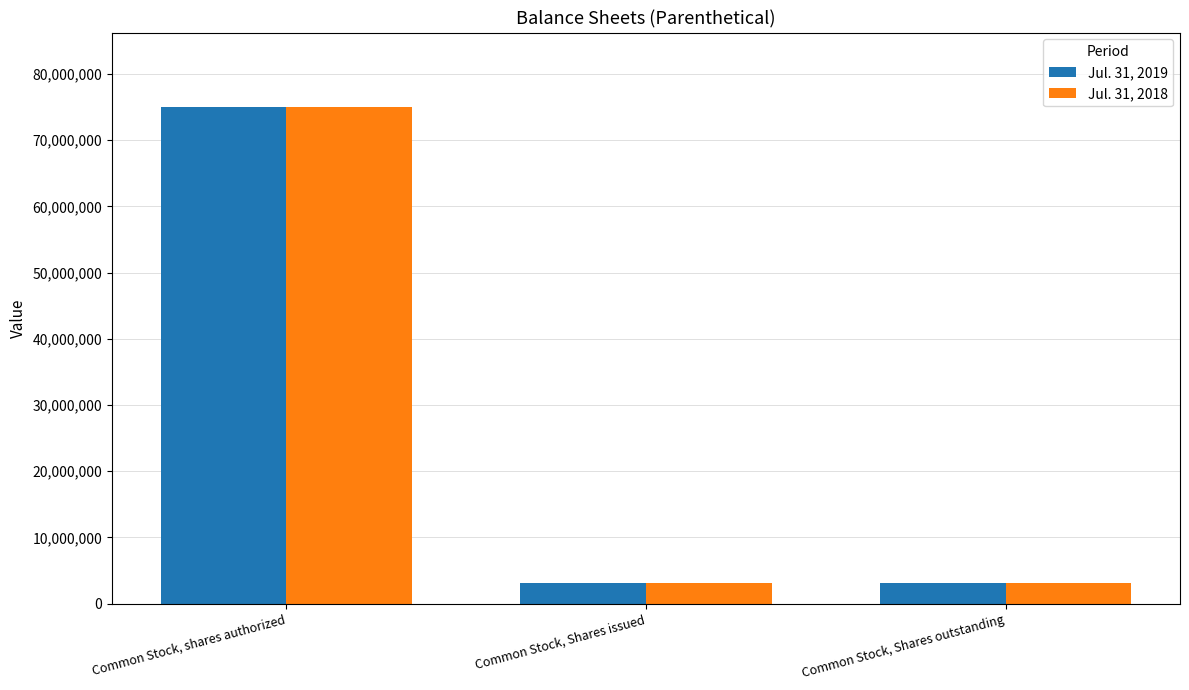

What is the average value of the Jul. 31, 2019 series?

27070167